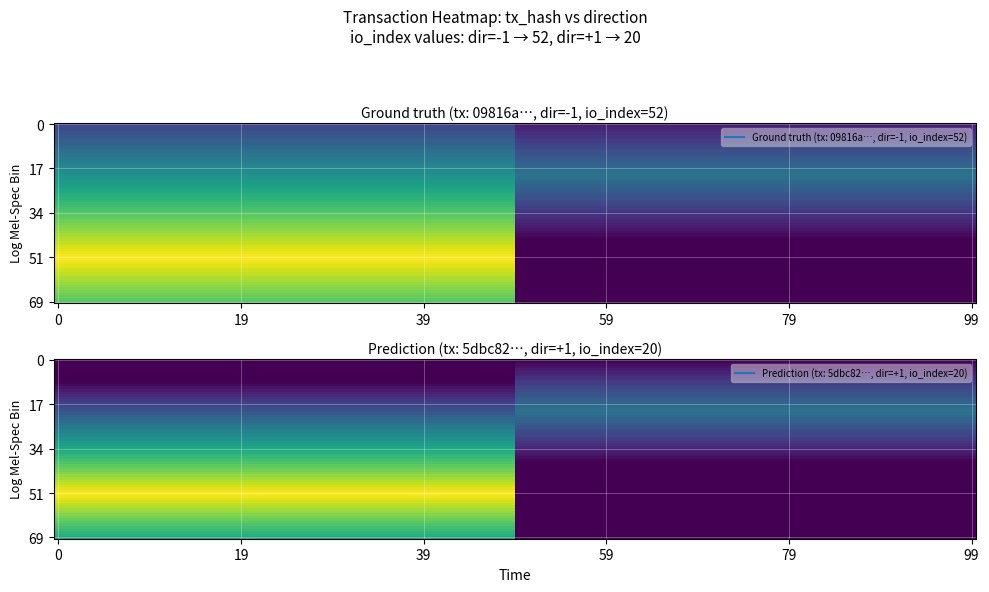

At how many categories does at least one series exceed 20?

1